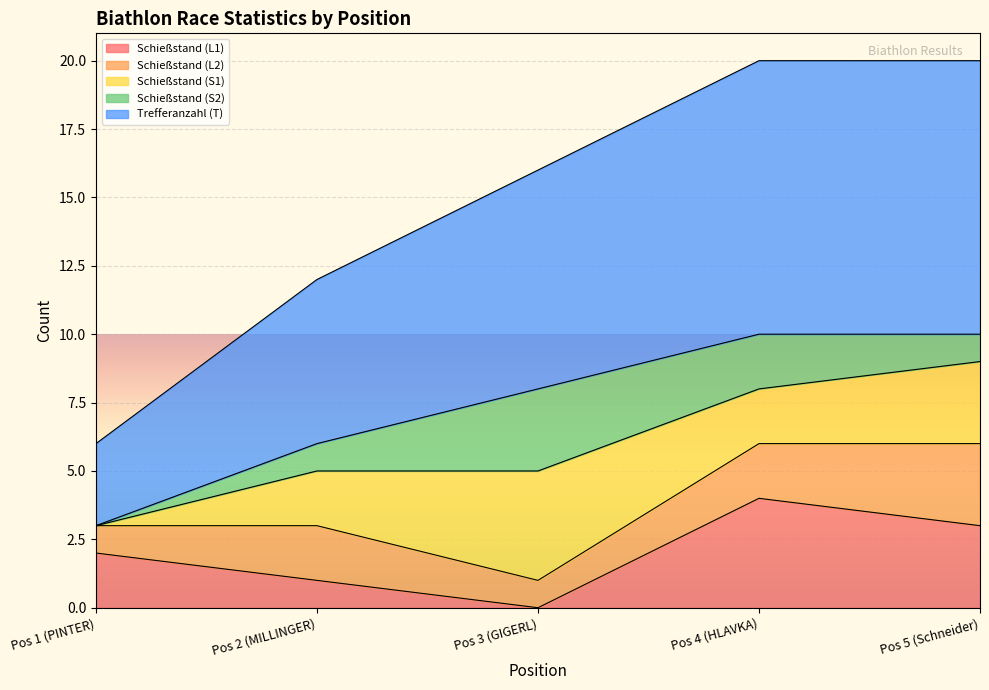

The Schießstand (L1) series shows 4 at Pos 4 (HLAVKA). True or false?

True